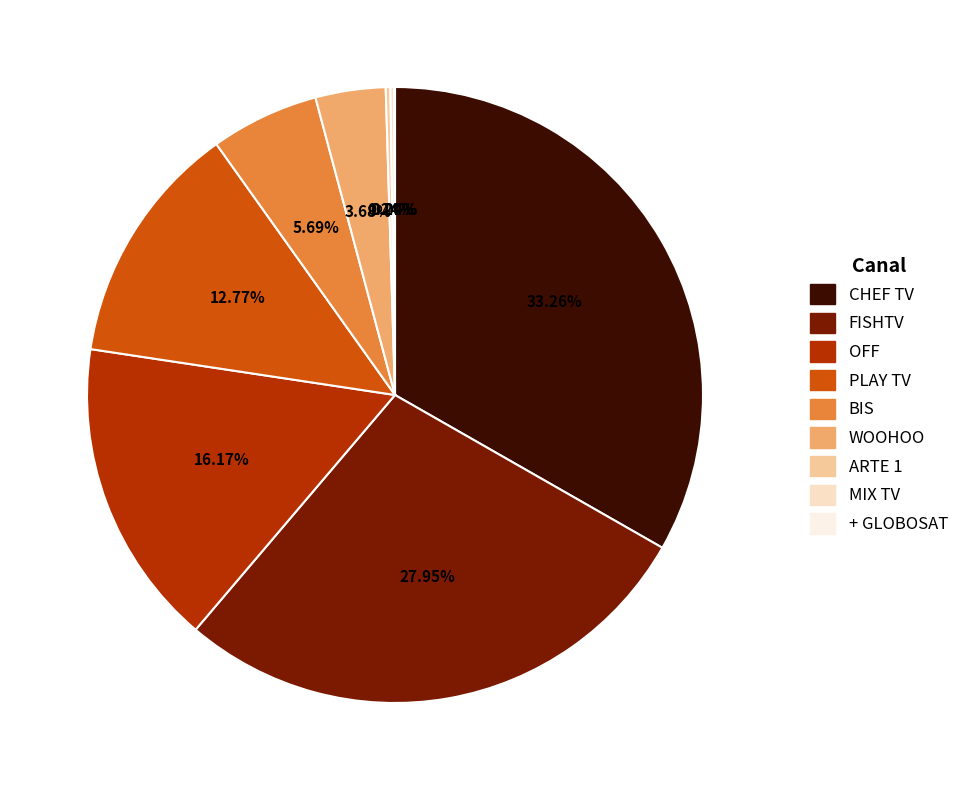

The WOOHOO slice represents 4% of the pie. True or false?

True